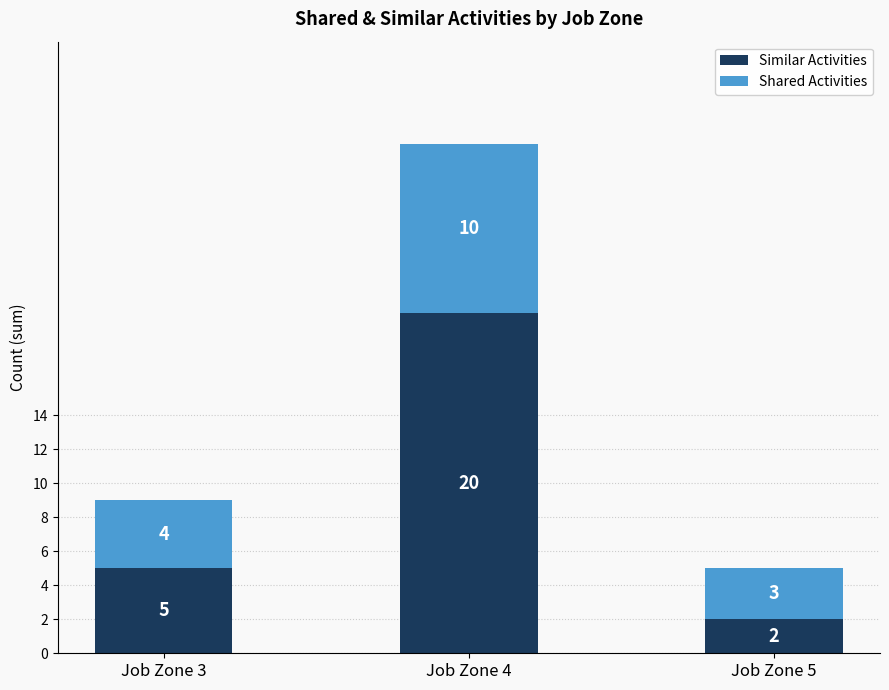

Which category has the highest value in the Similar Activities series?

Job Zone 4